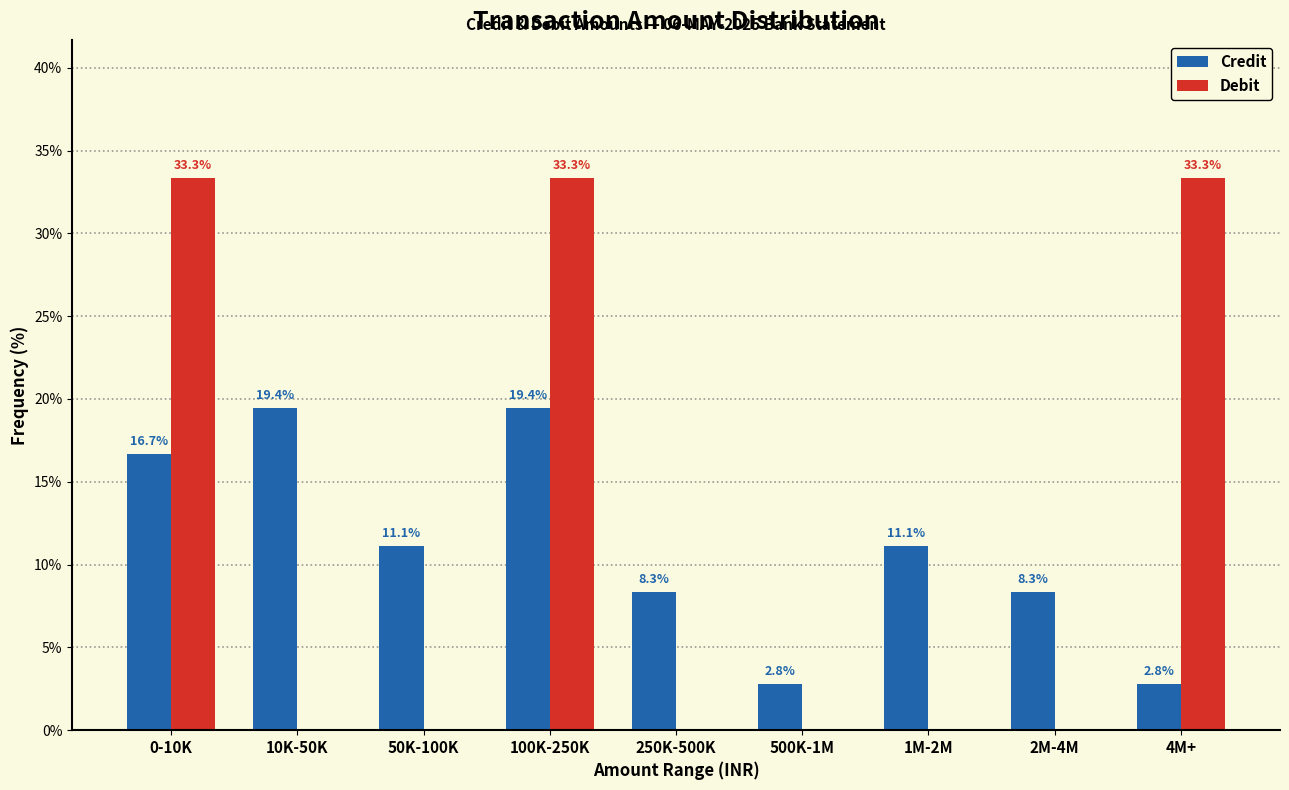

Reading left to right, transcribe all the data shown in this chart.

Credit: 0-10K=16.7	10K-50K=19.4	50K-100K=11.1	100K-250K=19.4	250K-500K=8.3	500K-1M=2.8	1M-2M=11.1	2M-4M=8.3	4M+=2.8
Debit: 0-10K=33.3	10K-50K=0.0	50K-100K=0.0	100K-250K=33.3	250K-500K=0.0	500K-1M=0.0	1M-2M=0.0	2M-4M=0.0	4M+=33.3